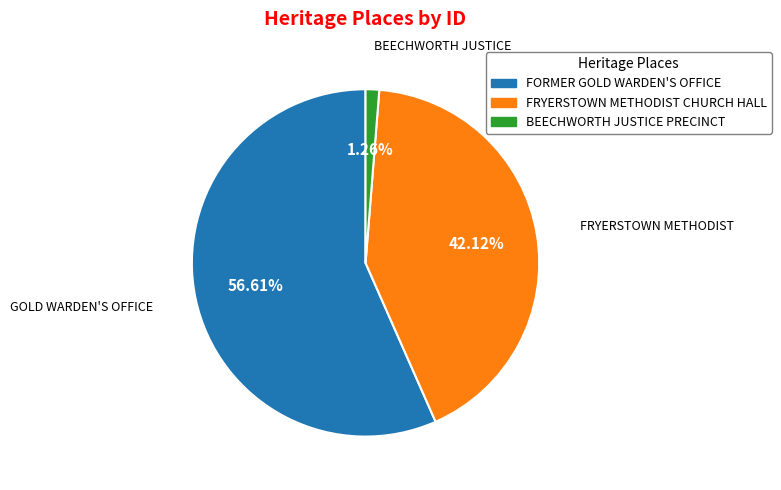

To the nearest percent, what portion does BEECHWORTH JUSTICE PRECINCT represent?

1%